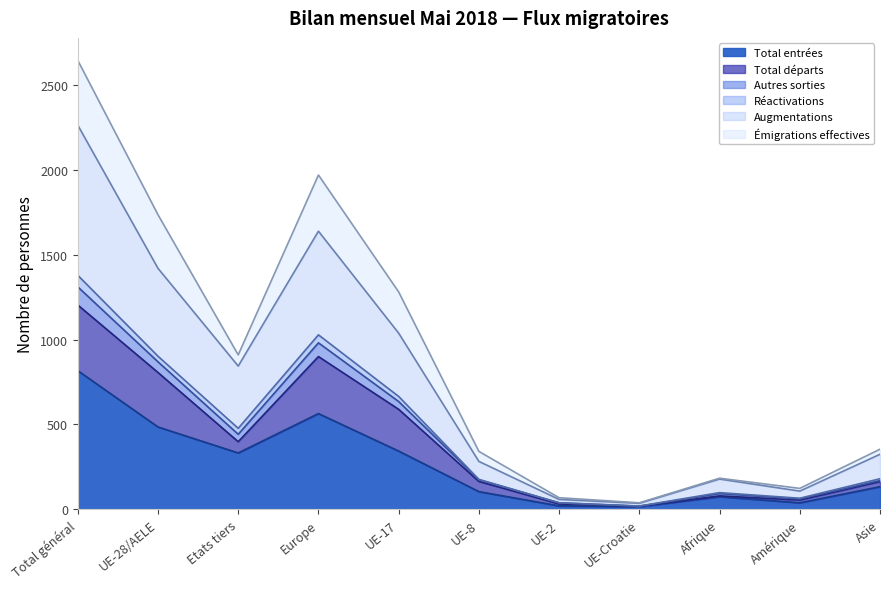

True or false: Autres sorties and Total entrées cross at least once.

False